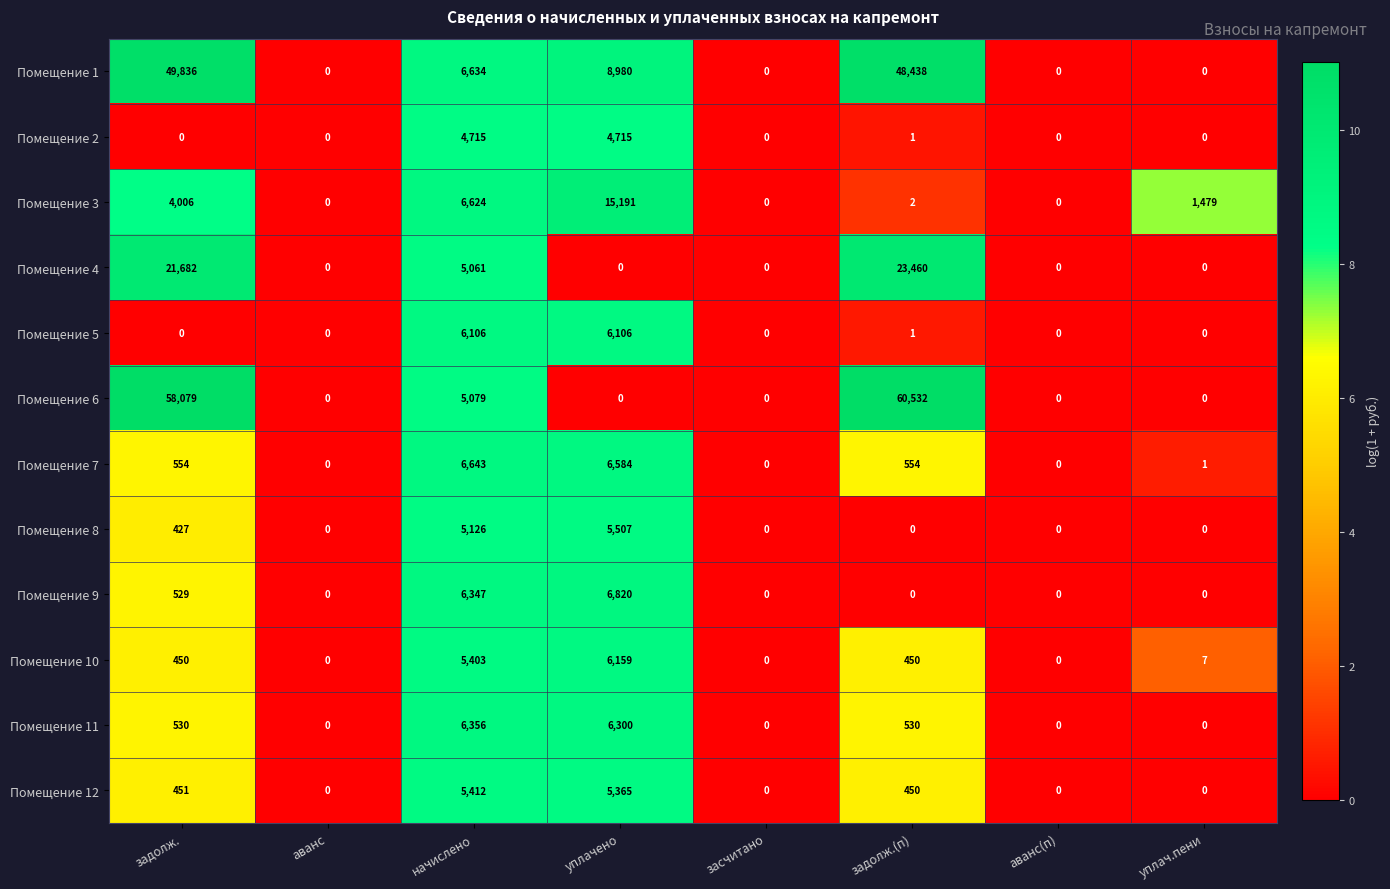

Which category has the highest value in the Помещение 7 series?

начислено